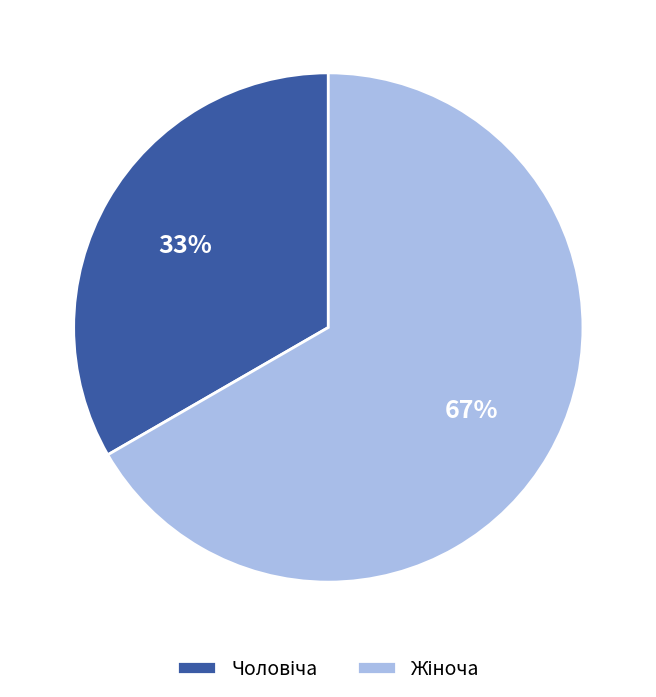

To the nearest percent, what is the average slice percentage?

50%